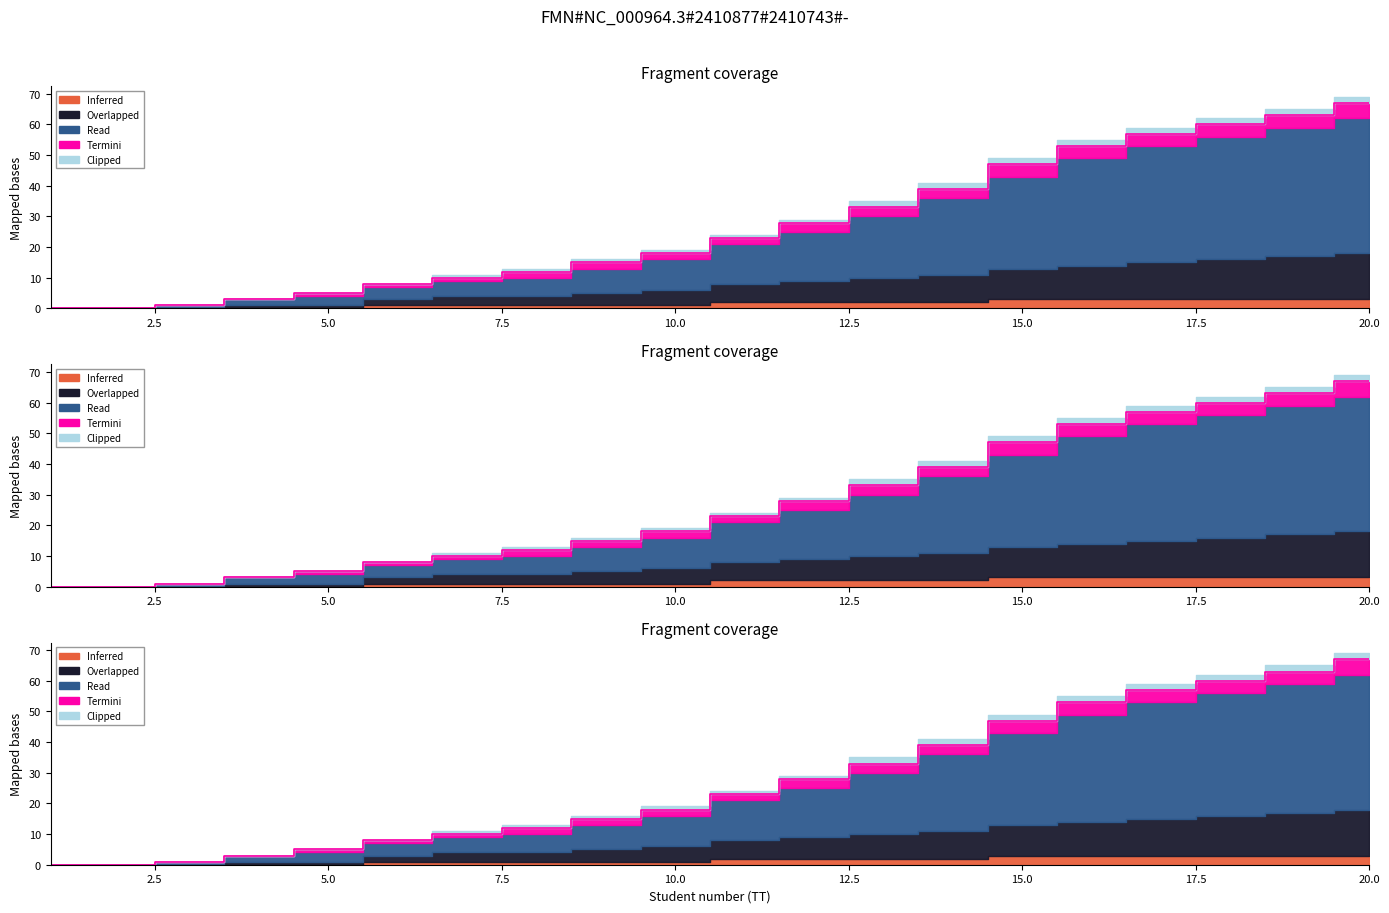

True or false: Overlapped and Clipped cross at least once.

False